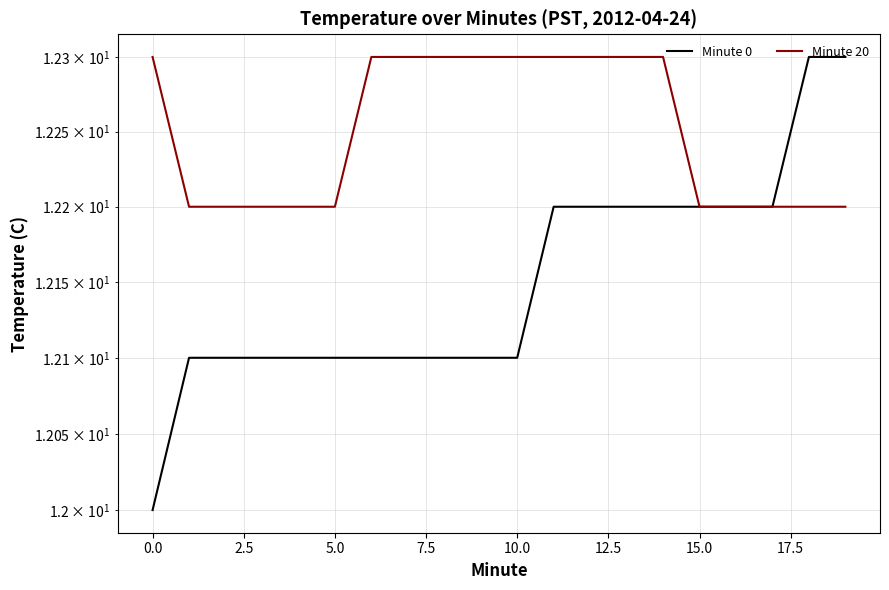

What is the sum of all Minute 0 values?

243.0